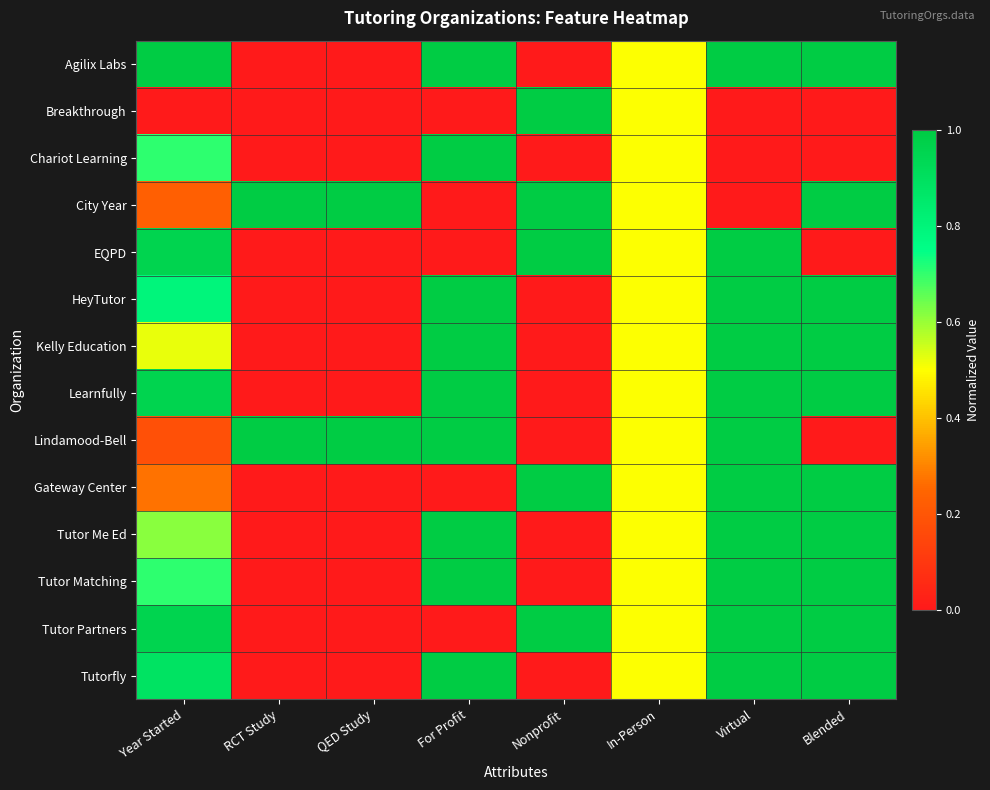

Rank the series by their maximum value, from lowest to highest.

Agilix Labs, Breakthrough, Chariot Learning, City Year, EQPD, HeyTutor, Kelly Education, Learnfully, Lindamood-Bell, Gateway Center, Tutor Me Ed, Tutor Matching, Tutor Partners, Tutorfly